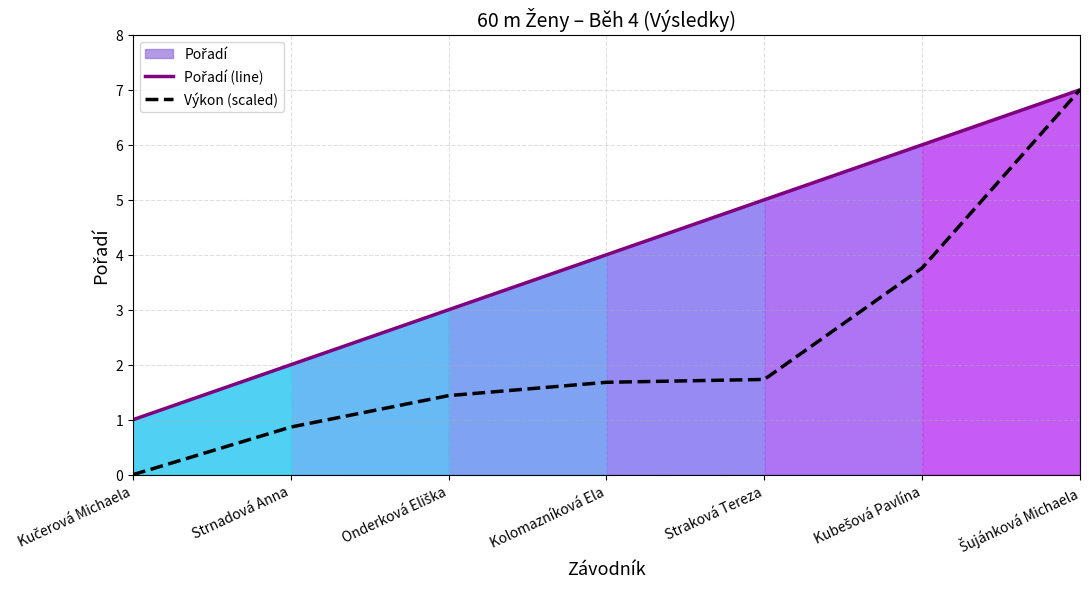

How many data points does each series have?

7